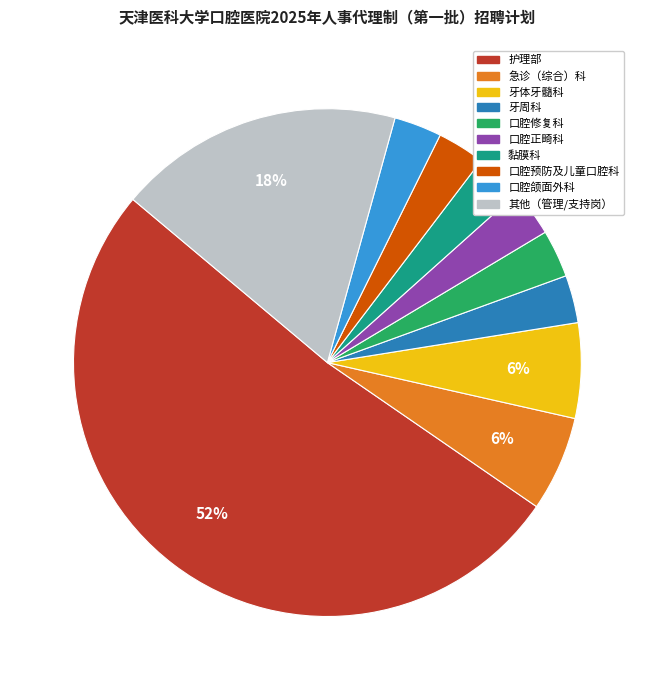

To the nearest percent, what portion does 口腔正畸科 represent?

3%